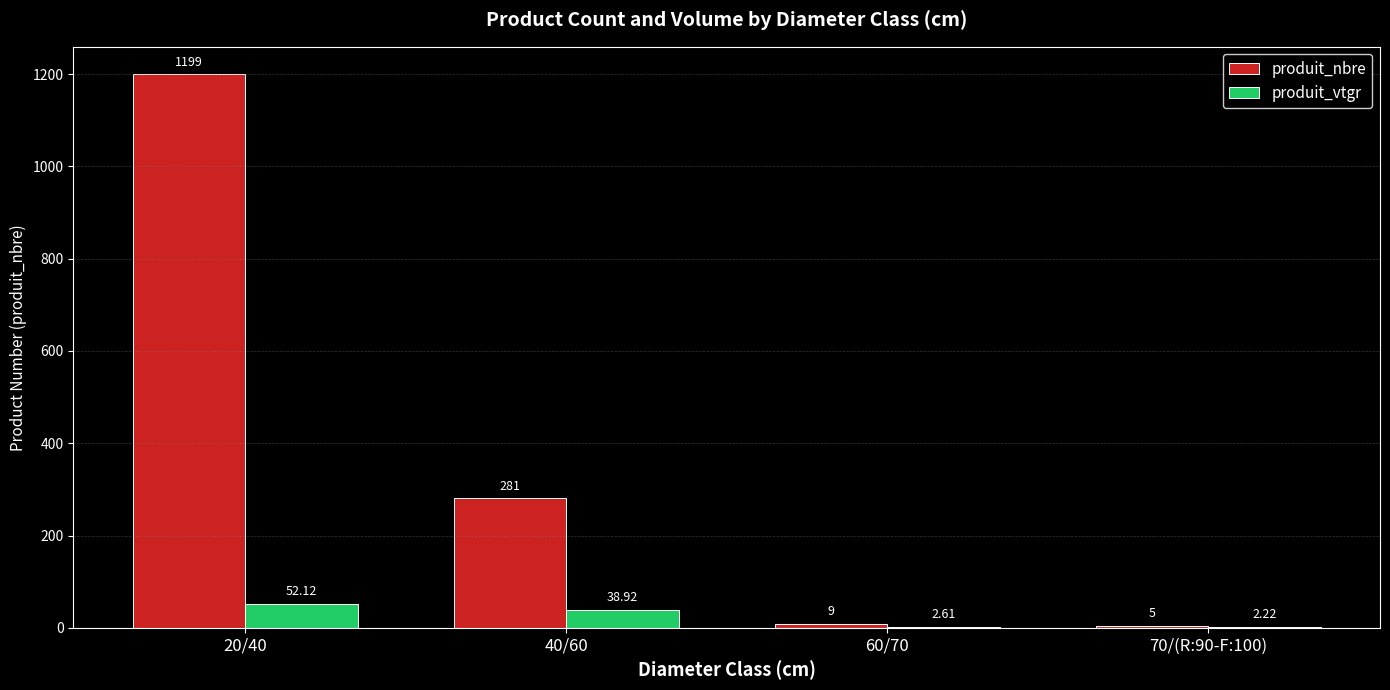

Which series has the widest spread of values?

produit_nbre